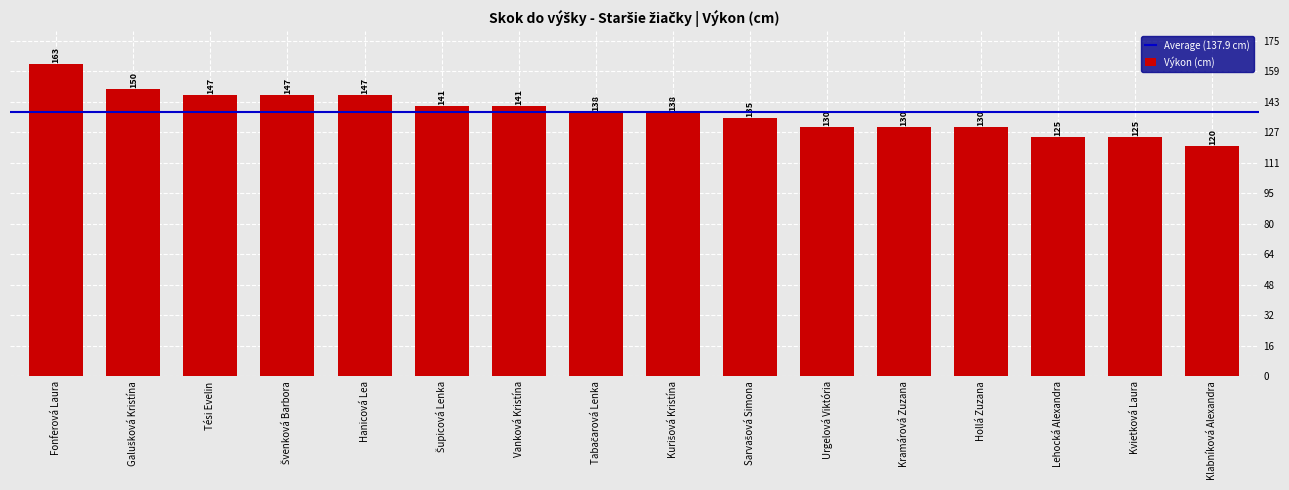

Reading left to right, what are all the values shown in this chart?

163	150	147	147	147	141	141	138	138	135	130	130	130	125	125	120